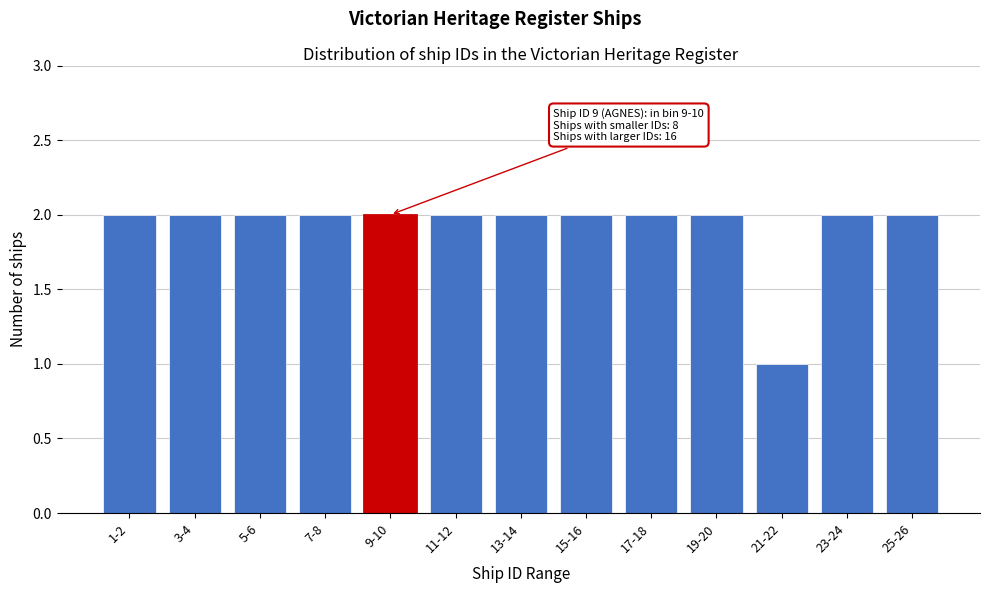

Reading right to left, transcribe all the data shown in this chart.

2	2	1	2	2	2	2	2	2	2	2	2	2